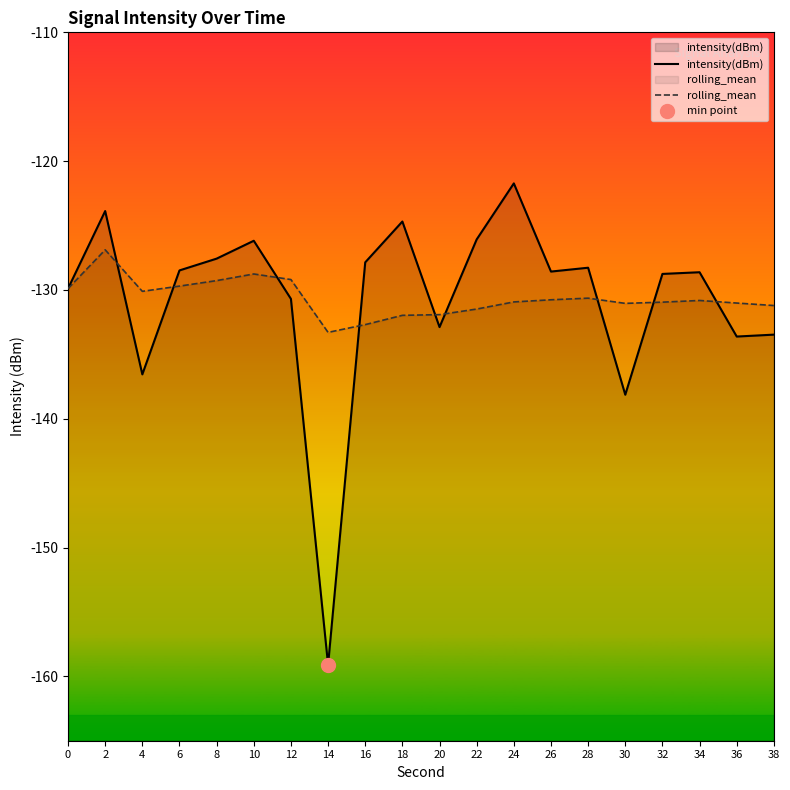

Is it true that rolling_mean equals -228.5 at 18?

False